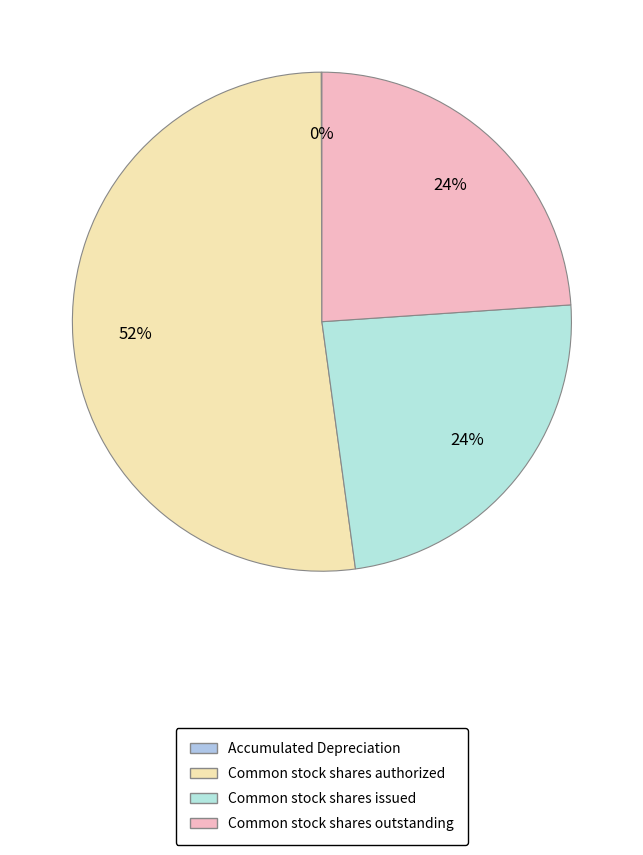

Which slice is the largest?

Common stock shares authorized